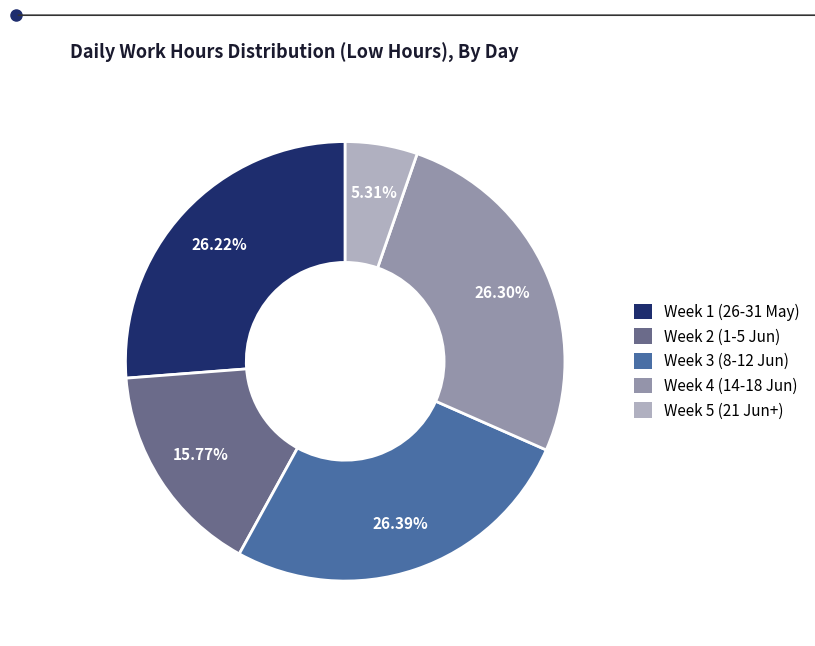

Is there a majority slice in this chart?

No